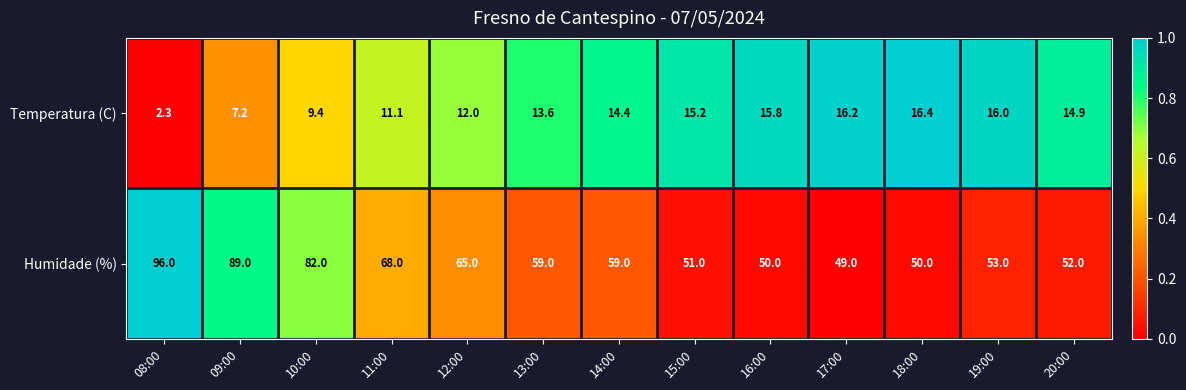

Rank the series by their average value, from highest to lowest.

Humidade (%), Temperatura (C)